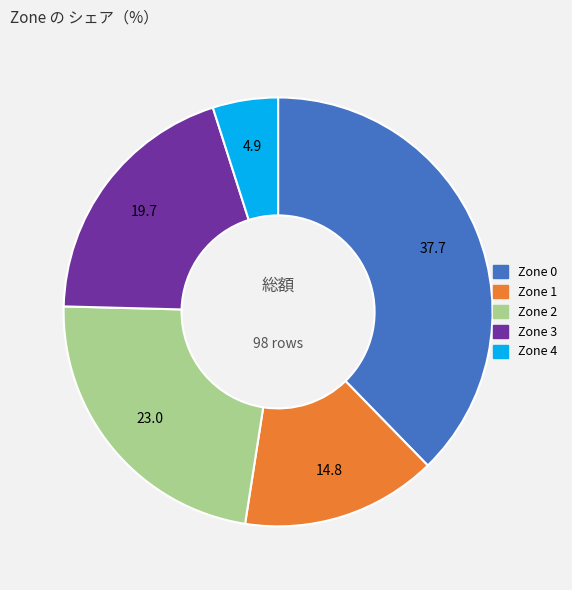

Rank the categories by value from lowest to highest.

Zone 4, Zone 1, Zone 3, Zone 2, Zone 0